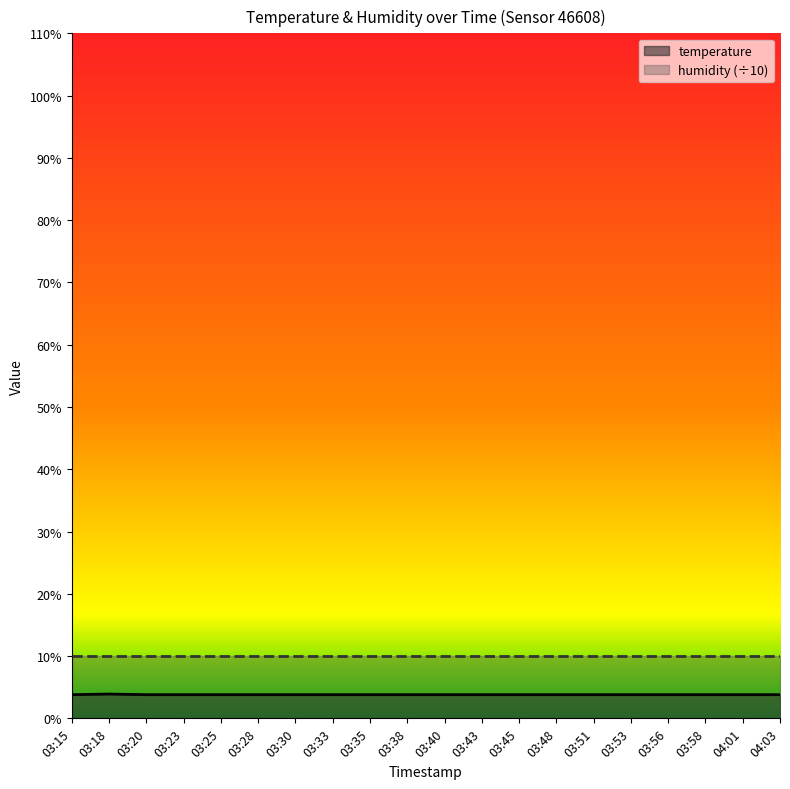

What is the sum of all values?

76.1